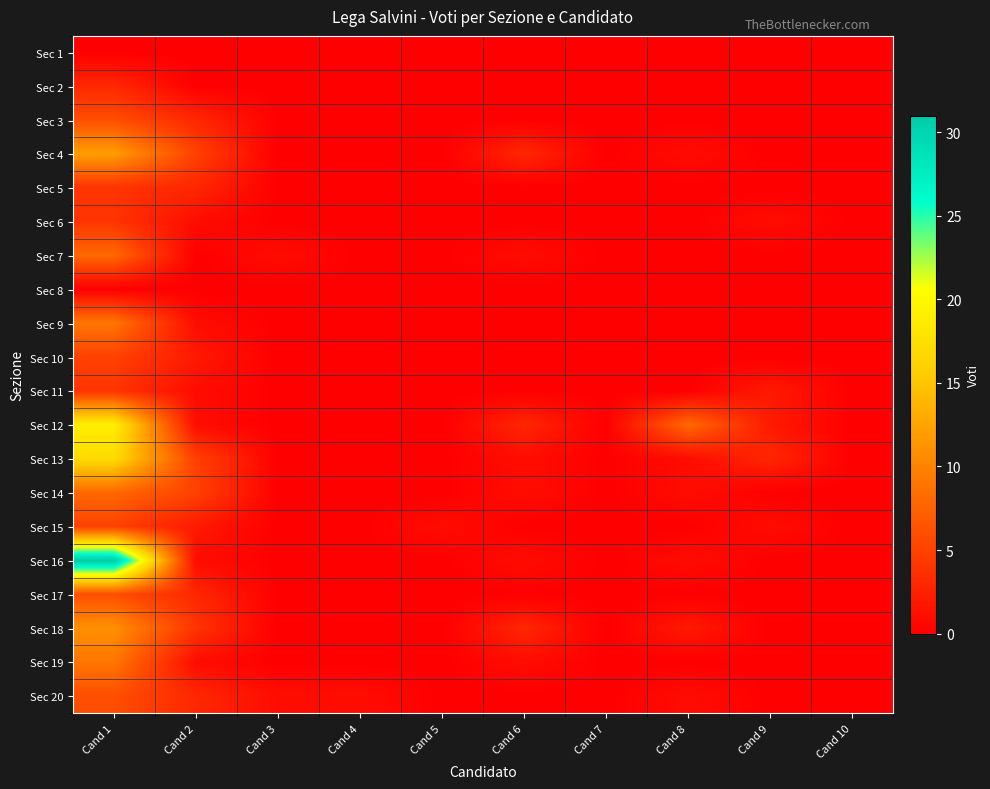

Reading left to right, transcribe all the data shown in this chart.

Sec 1: Cand 1=0	Cand 2=0	Cand 3=0	Cand 4=0	Cand 5=0	Cand 6=0	Cand 7=0	Cand 8=0	Cand 9=0	Cand 10=0
Sec 2: Cand 1=3	Cand 2=0	Cand 3=0	Cand 4=0	Cand 5=0	Cand 6=0	Cand 7=0	Cand 8=0	Cand 9=0	Cand 10=0
Sec 3: Cand 1=6	Cand 2=3	Cand 3=0	Cand 4=0	Cand 5=0	Cand 6=0	Cand 7=0	Cand 8=0	Cand 9=0	Cand 10=0
Sec 4: Cand 1=12	Cand 2=5	Cand 3=0	Cand 4=0	Cand 5=0	Cand 6=3	Cand 7=0	Cand 8=1	Cand 9=0	Cand 10=0
Sec 5: Cand 1=4	Cand 2=3	Cand 3=0	Cand 4=0	Cand 5=0	Cand 6=0	Cand 7=0	Cand 8=0	Cand 9=0	Cand 10=0
Sec 6: Cand 1=4	Cand 2=1	Cand 3=0	Cand 4=0	Cand 5=0	Cand 6=0	Cand 7=0	Cand 8=0	Cand 9=1	Cand 10=0
Sec 7: Cand 1=8	Cand 2=0	Cand 3=1	Cand 4=0	Cand 5=0	Cand 6=1	Cand 7=0	Cand 8=0	Cand 9=0	Cand 10=0
Sec 8: Cand 1=0	Cand 2=0	Cand 3=0	Cand 4=0	Cand 5=0	Cand 6=0	Cand 7=0	Cand 8=0	Cand 9=0	Cand 10=0
Sec 9: Cand 1=9	Cand 2=1	Cand 3=0	Cand 4=0	Cand 5=0	Cand 6=0	Cand 7=0	Cand 8=0	Cand 9=0	Cand 10=0
Sec 10: Cand 1=5	Cand 2=2	Cand 3=0	Cand 4=0	Cand 5=0	Cand 6=0	Cand 7=0	Cand 8=0	Cand 9=0	Cand 10=0
Sec 11: Cand 1=4	Cand 2=1	Cand 3=0	Cand 4=0	Cand 5=0	Cand 6=0	Cand 7=0	Cand 8=0	Cand 9=2	Cand 10=0
Sec 12: Cand 1=19	Cand 2=1	Cand 3=0	Cand 4=0	Cand 5=0	Cand 6=3	Cand 7=0	Cand 8=8	Cand 9=2	Cand 10=0
Sec 13: Cand 1=17	Cand 2=5	Cand 3=0	Cand 4=0	Cand 5=0	Cand 6=1	Cand 7=0	Cand 8=1	Cand 9=3	Cand 10=0
Sec 14: Cand 1=8	Cand 2=5	Cand 3=0	Cand 4=0	Cand 5=0	Cand 6=1	Cand 7=0	Cand 8=1	Cand 9=0	Cand 10=0
Sec 15: Cand 1=5	Cand 2=2	Cand 3=0	Cand 4=0	Cand 5=1	Cand 6=0	Cand 7=0	Cand 8=0	Cand 9=1	Cand 10=0
Sec 16: Cand 1=31	Cand 2=1	Cand 3=0	Cand 4=0	Cand 5=0	Cand 6=1	Cand 7=0	Cand 8=1	Cand 9=0	Cand 10=0
Sec 17: Cand 1=6	Cand 2=3	Cand 3=0	Cand 4=0	Cand 5=0	Cand 6=0	Cand 7=0	Cand 8=0	Cand 9=0	Cand 10=0
Sec 18: Cand 1=11	Cand 2=4	Cand 3=0	Cand 4=0	Cand 5=0	Cand 6=3	Cand 7=0	Cand 8=2	Cand 9=0	Cand 10=0
Sec 19: Cand 1=9	Cand 2=1	Cand 3=0	Cand 4=0	Cand 5=0	Cand 6=1	Cand 7=0	Cand 8=0	Cand 9=0	Cand 10=0
Sec 20: Cand 1=6	Cand 2=3	Cand 3=1	Cand 4=1	Cand 5=0	Cand 6=0	Cand 7=0	Cand 8=1	Cand 9=0	Cand 10=0